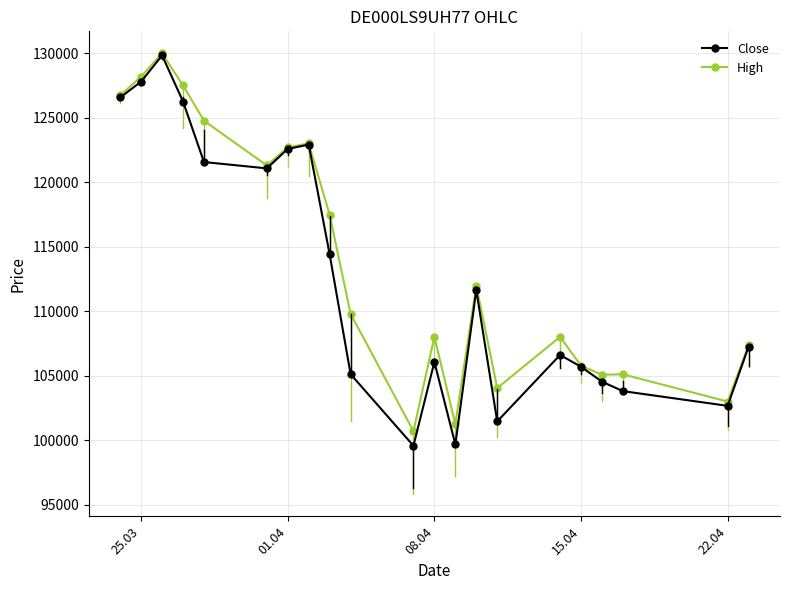

Which series has the largest range (max minus min)?

Close